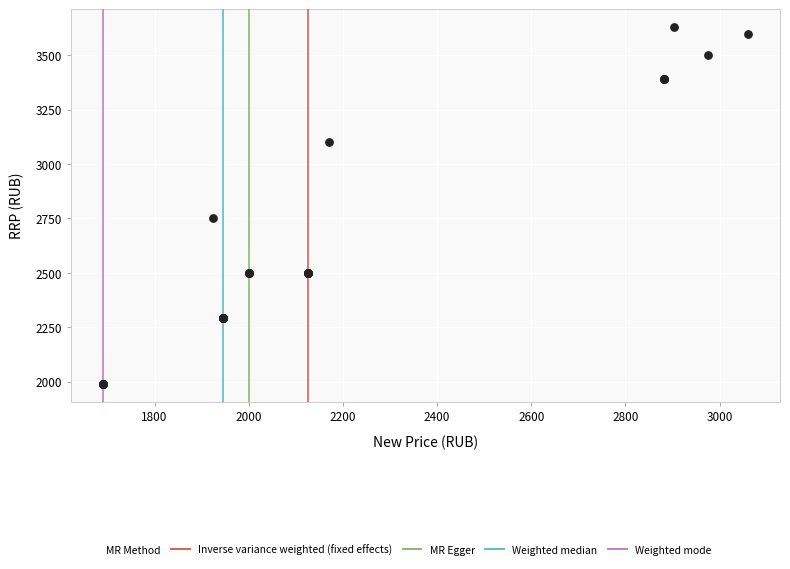

What Y value in the scatter plot is closest to 2810?

2750